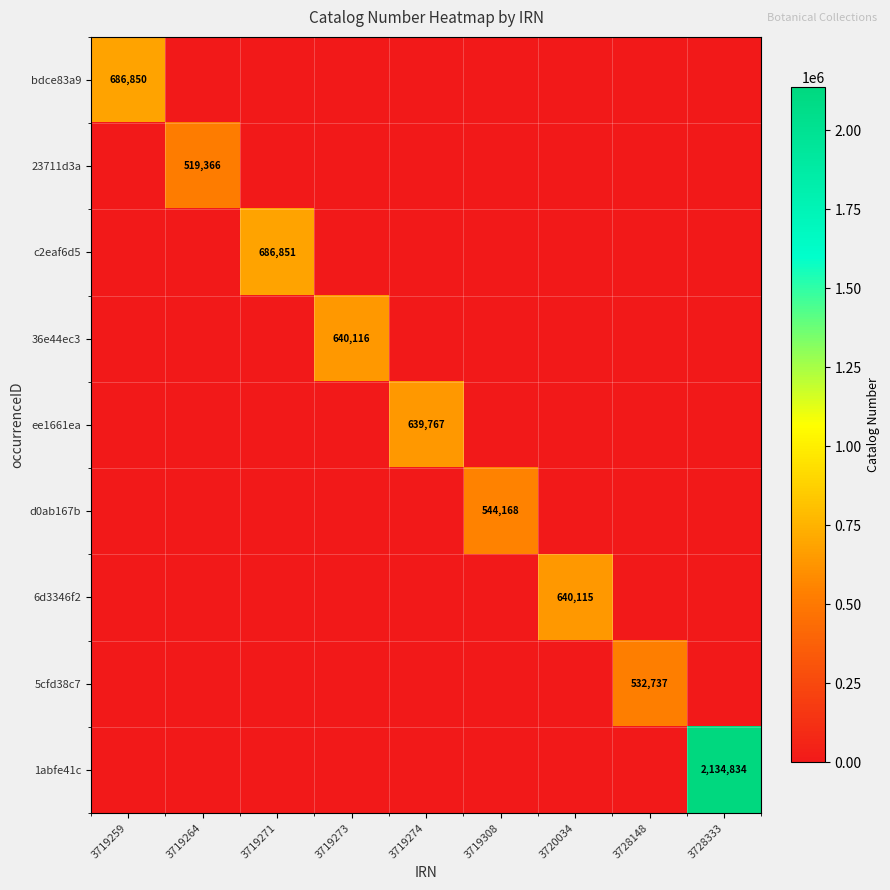

At which category is the sum across all series the highest?

3728333